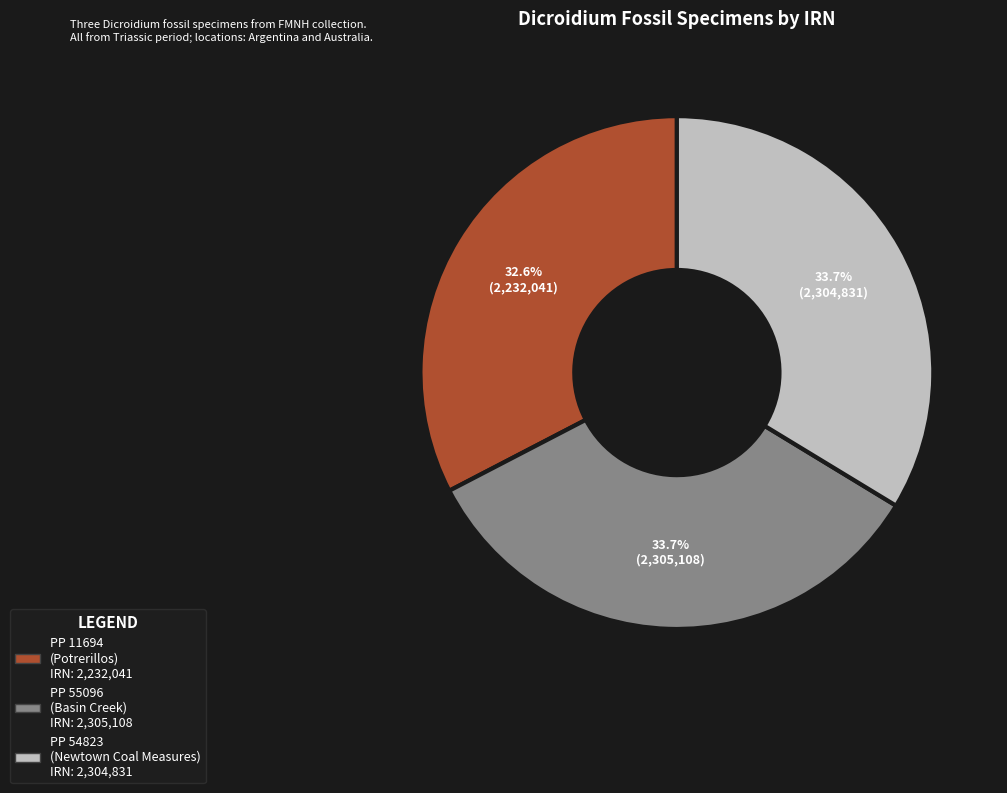

Is there any slice that represents more than half of the pie?

No